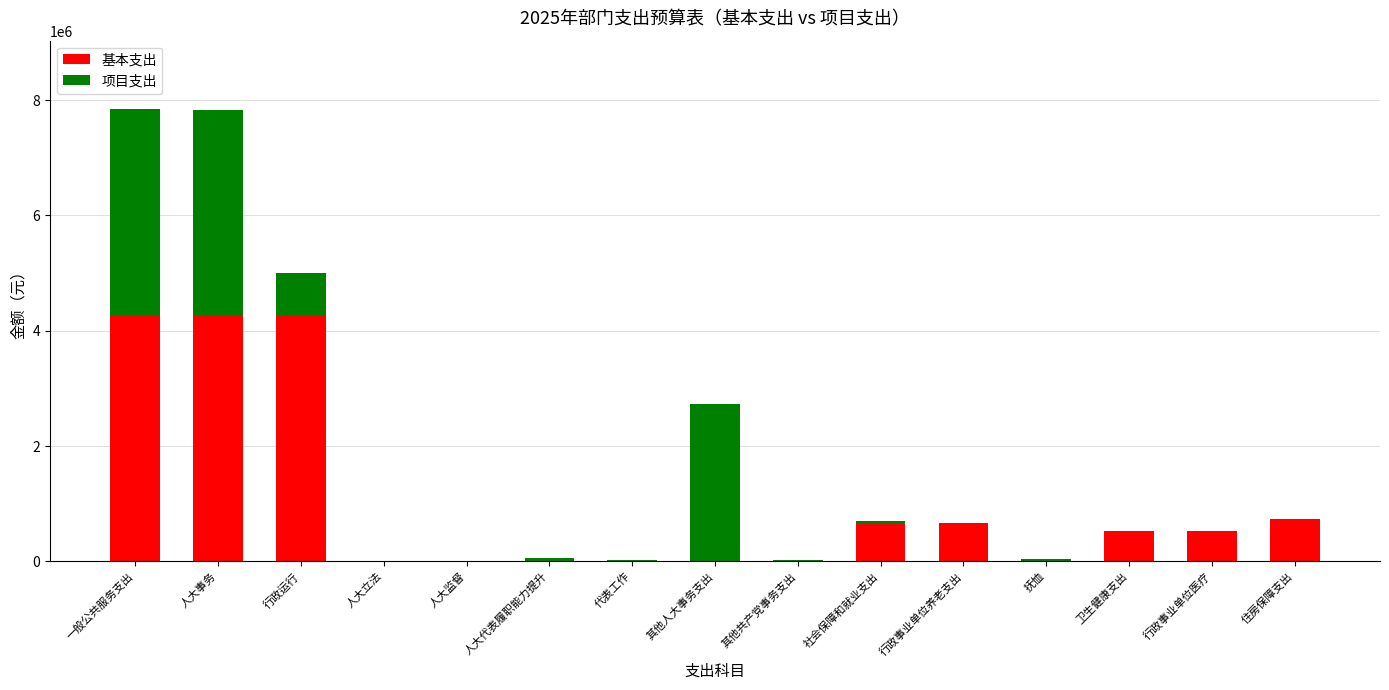

What are all the series names shown in the legend?

基本支出, 项目支出